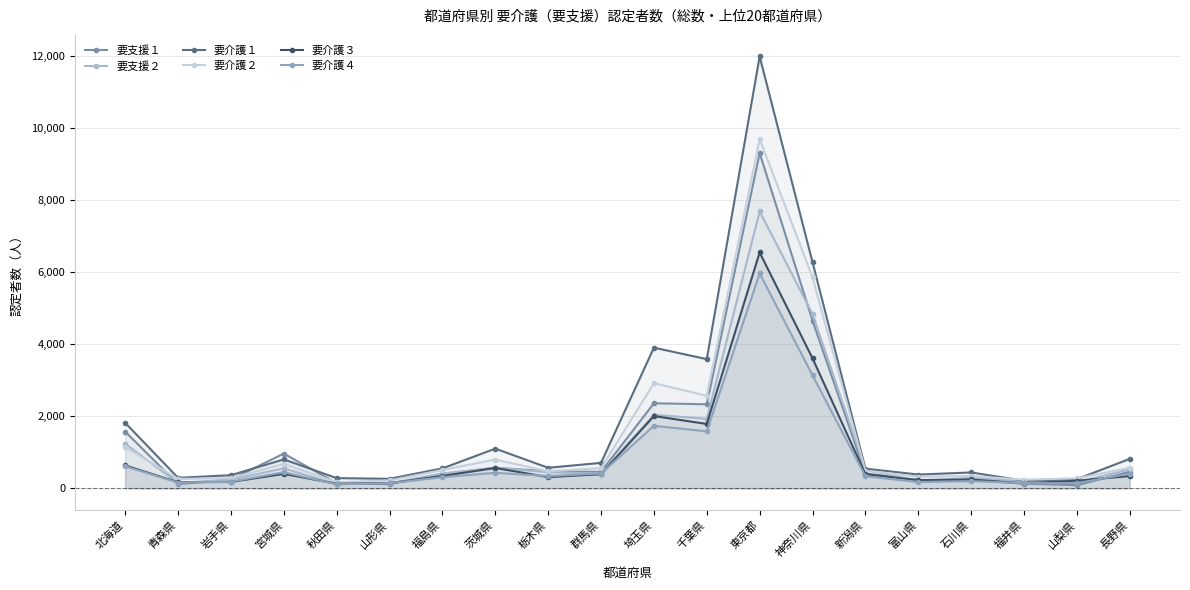

Where does the 要支援２ series first go above 451?

北海道